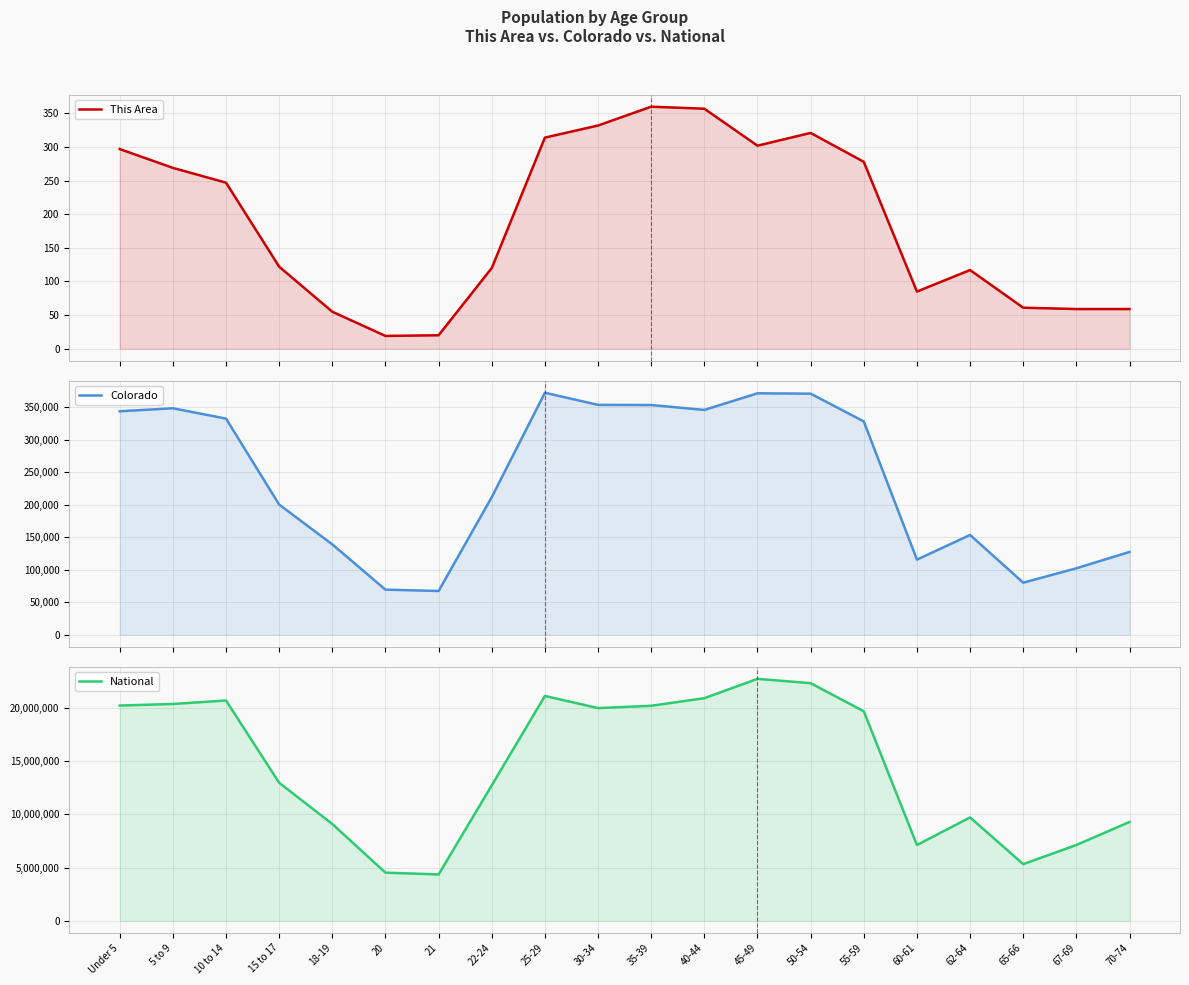

The value of Colorado at 5 to 9 is 473236. True or false?

False